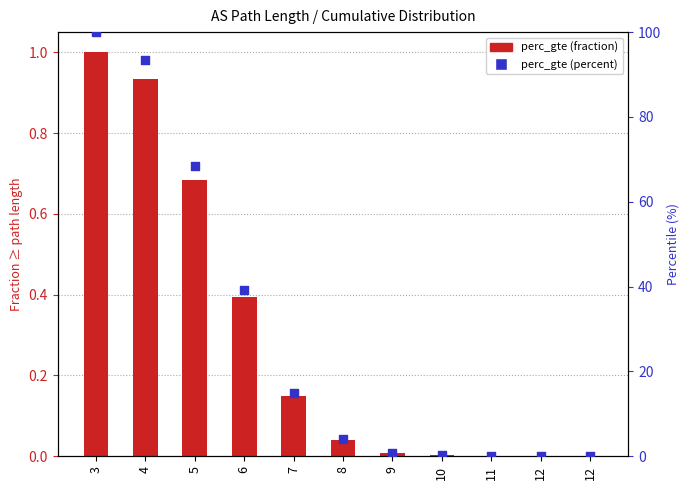

Which series has the widest spread of Y values?

perc_gte (percent)